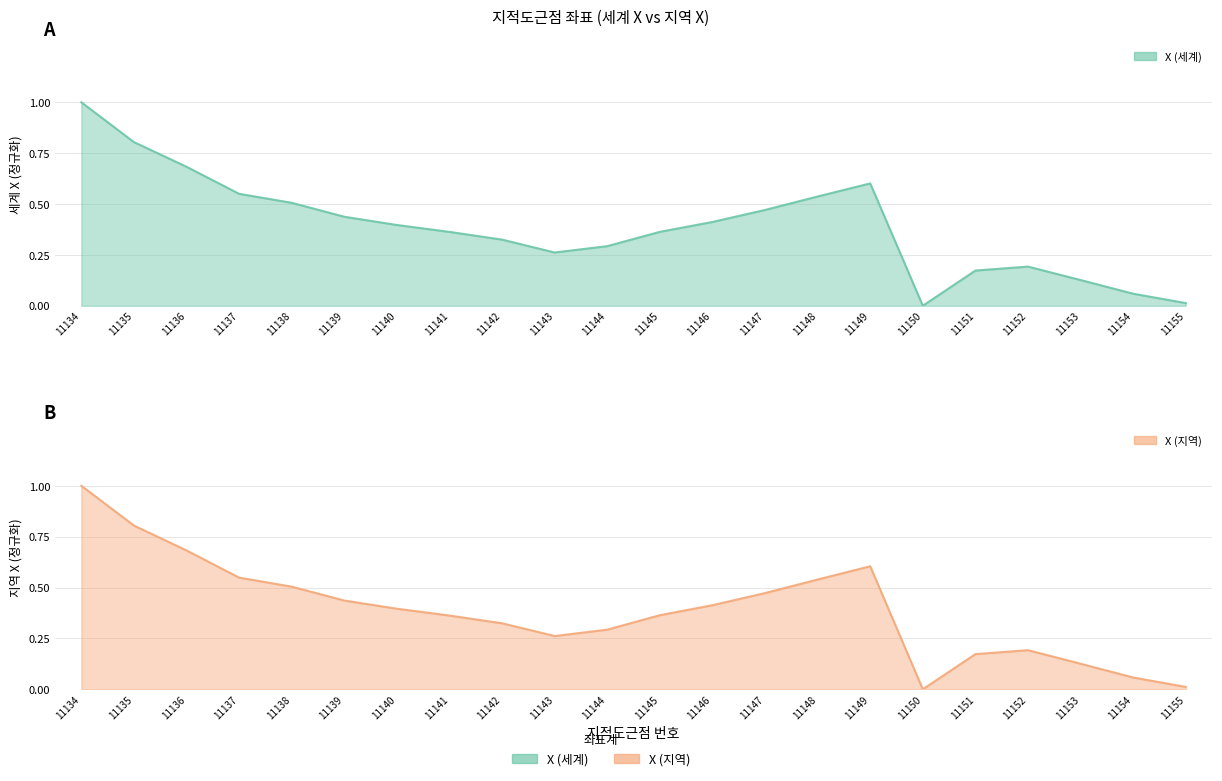

What is the value of the X (세계) point at the 4th from the left?

0.6